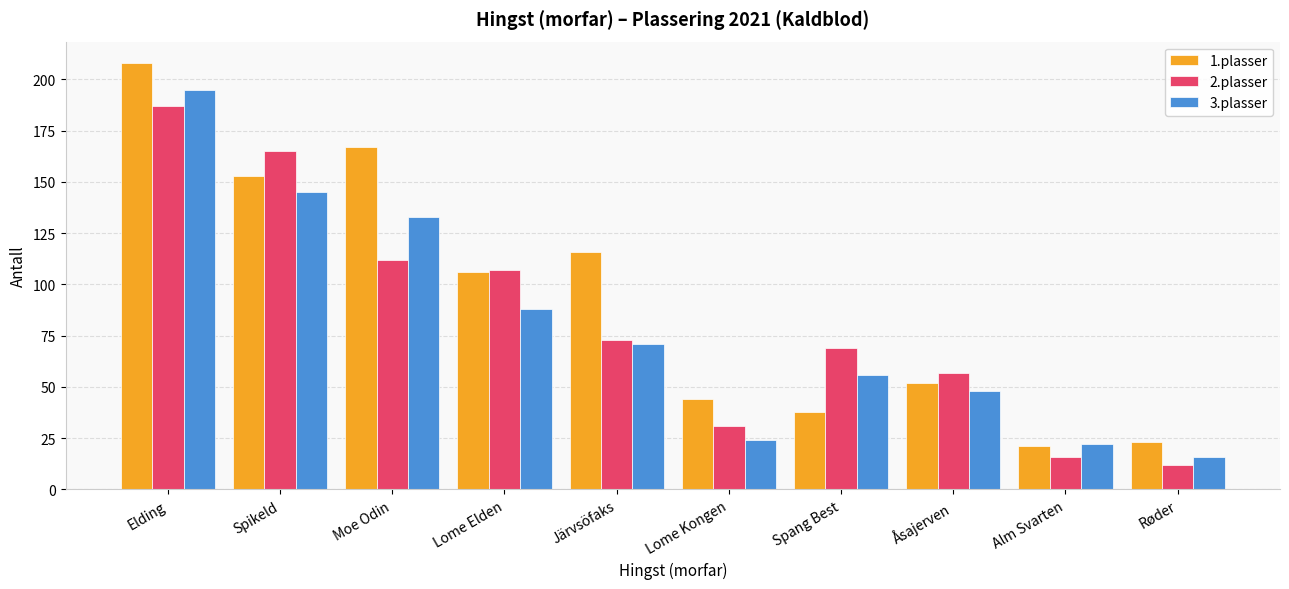

Which series has the largest total across all categories?

1.plasser